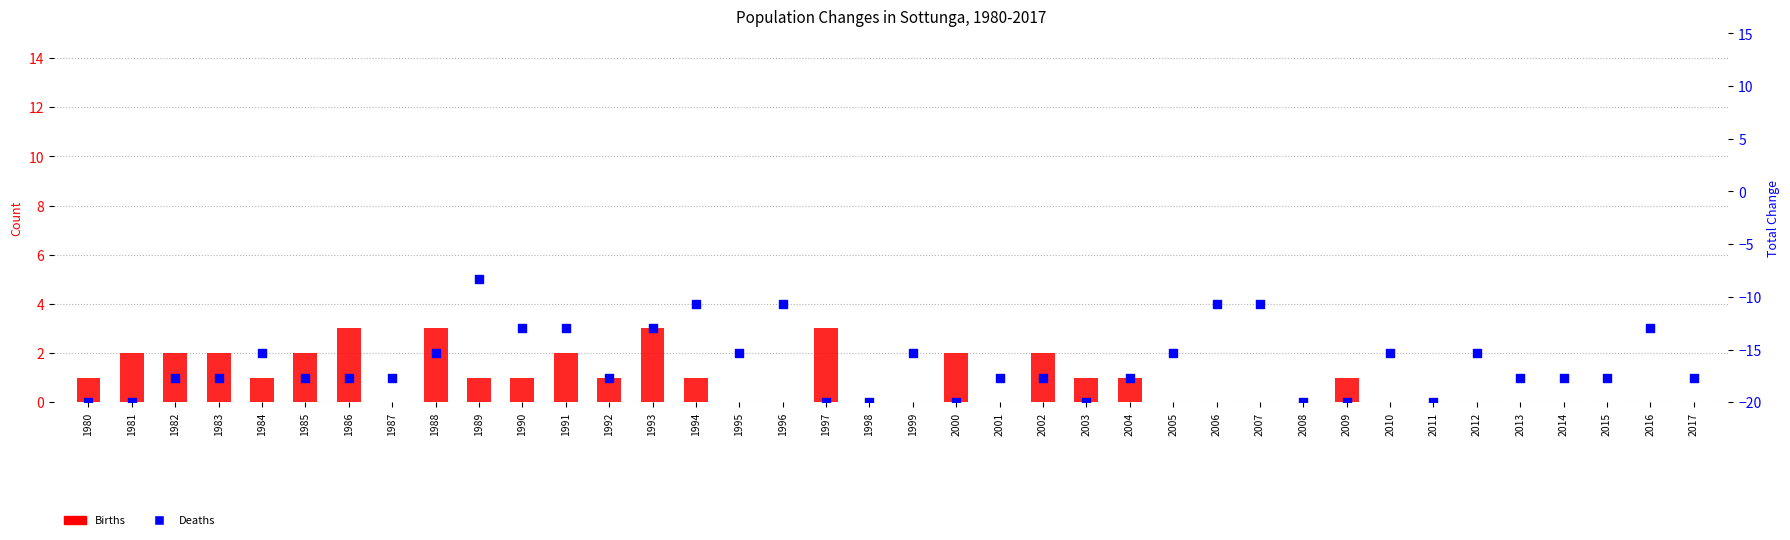

Which series has the largest total across all categories?

Deaths